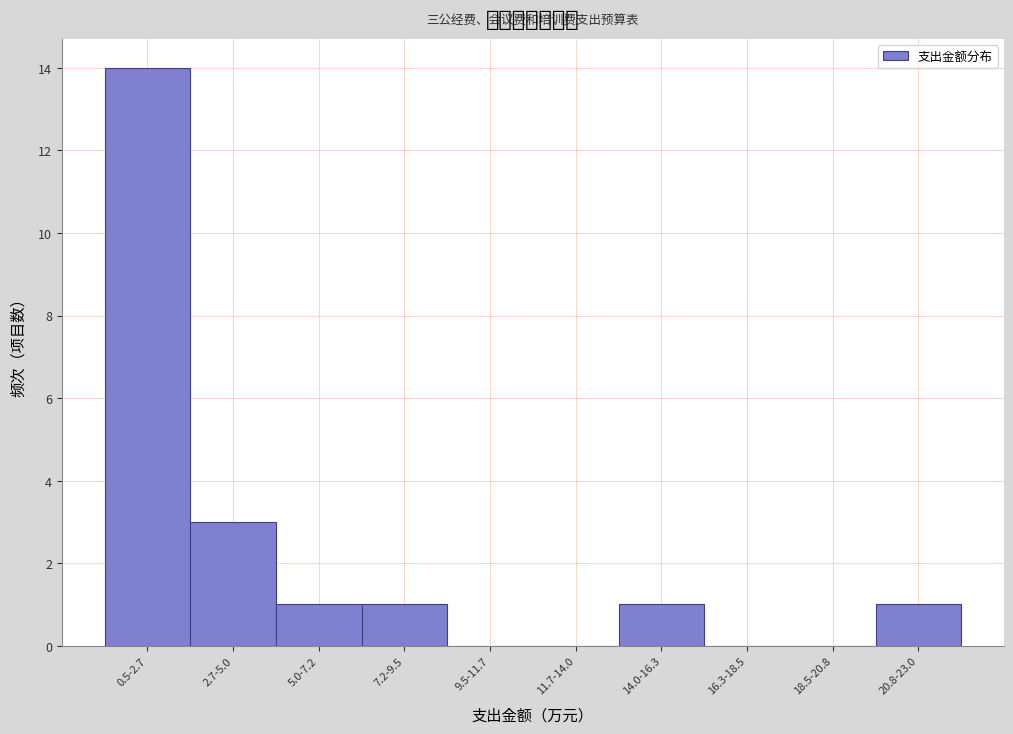

Reading right to left, extract all data points from this chart.

20.8-23.0=1	18.5-20.8=0	16.3-18.5=0	14.0-16.3=1	11.7-14.0=0	9.5-11.7=0	7.2-9.5=1	5.0-7.2=1	2.7-5.0=3	0.5-2.7=14